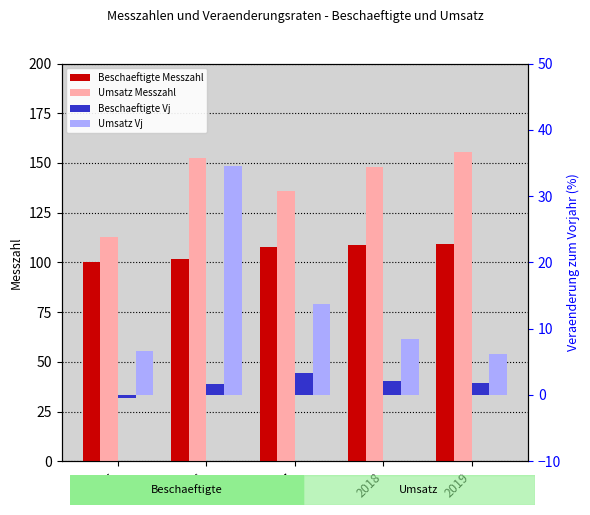

What is the minimum value shown in the chart?

-0.5